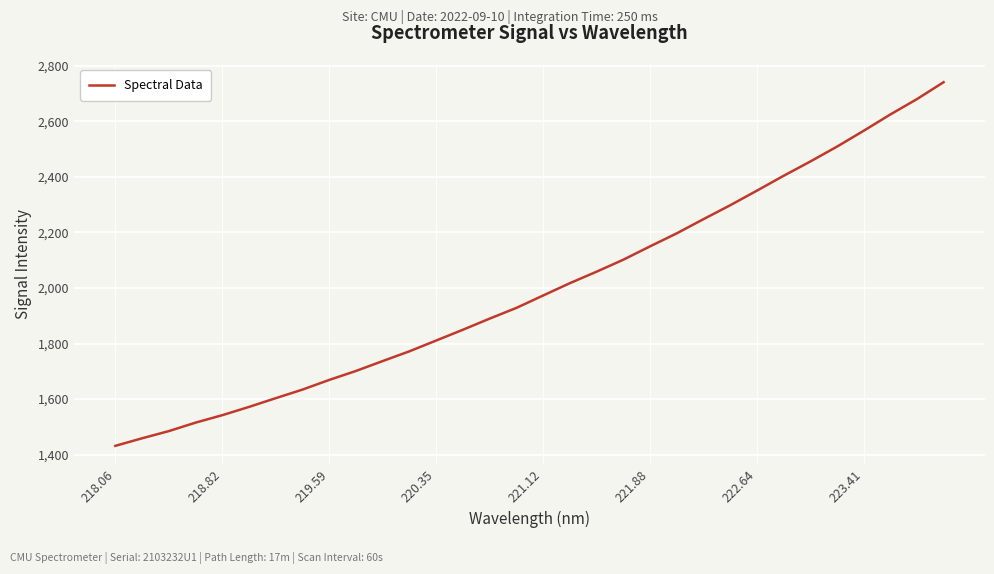

Does the chart display data point markers on the line(s)?

No